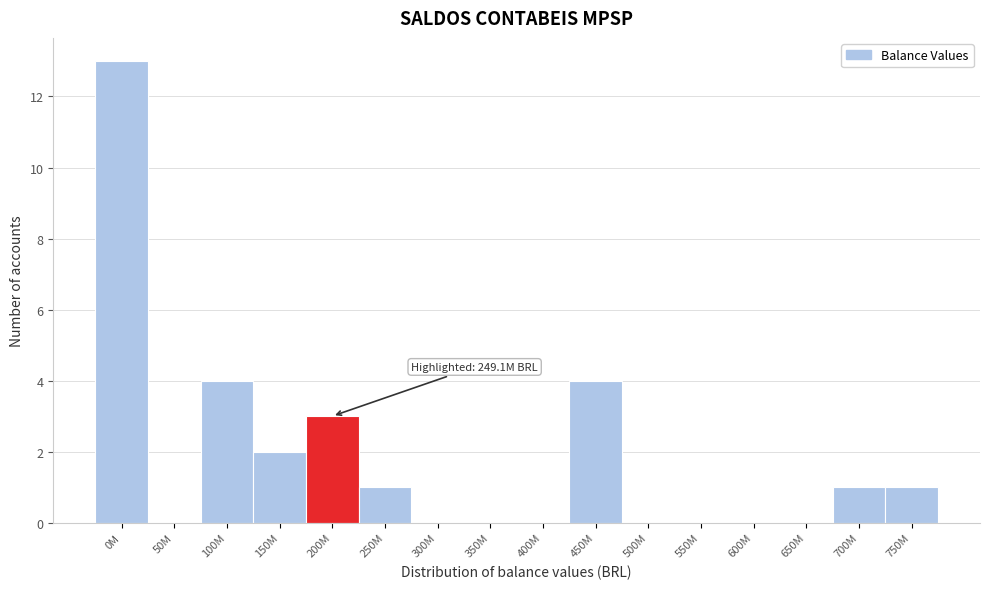

Reading left to right, transcribe all the data shown in this chart.

0M=13	50M=0	100M=4	150M=2	200M=3	250M=1	300M=0	350M=0	400M=0	450M=4	500M=0	550M=0	600M=0	650M=0	700M=1	750M=1